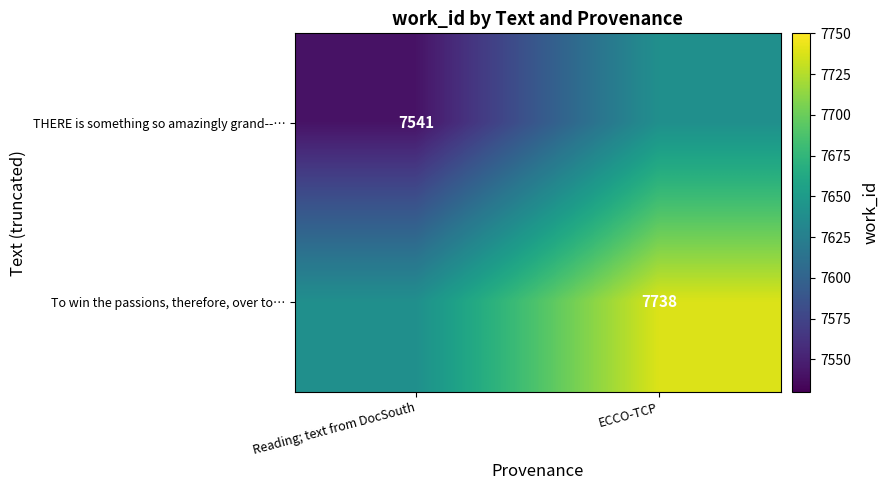

Is it true that To win the passions, therefore, over to… equals 7738.0 at ECCO-TCP?

True